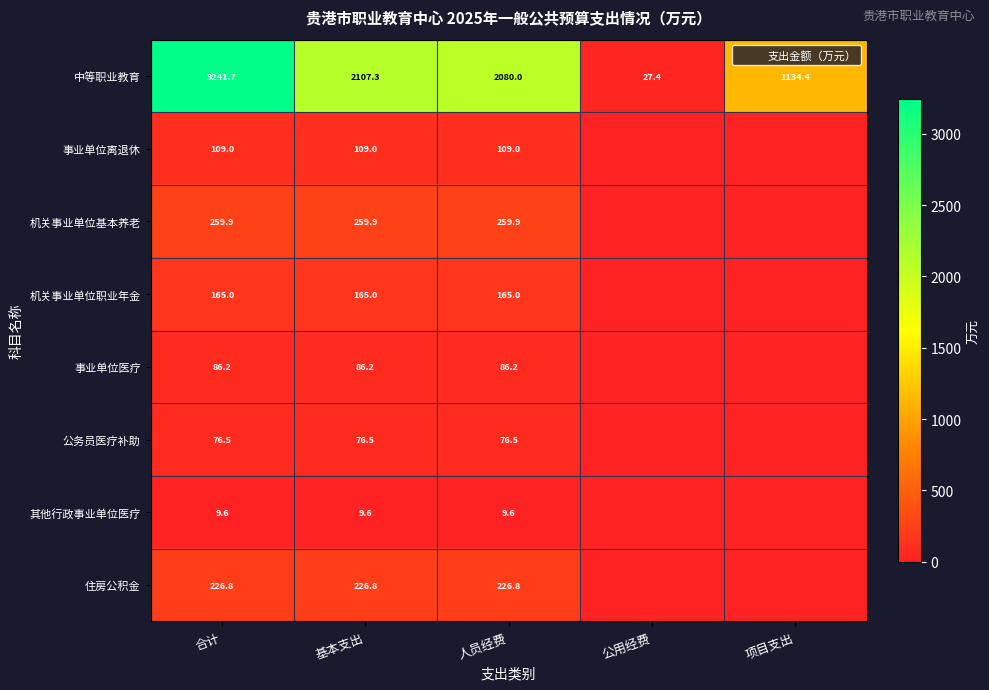

At how many categories does at least one series exceed 2686?

1